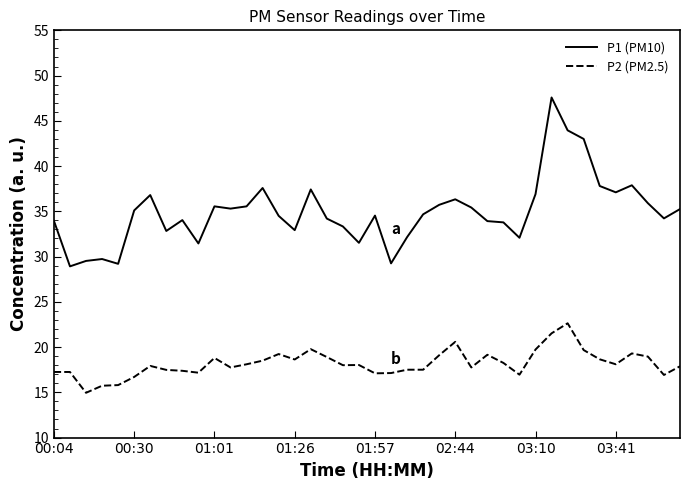

Which series has the largest total across all categories?

P1 (PM10)